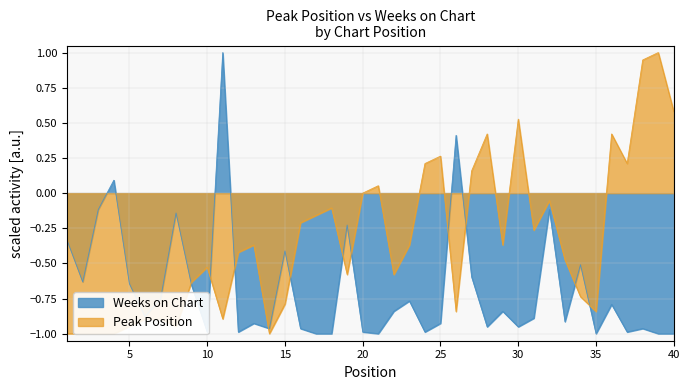

At which category is the sum across all series the highest?

11